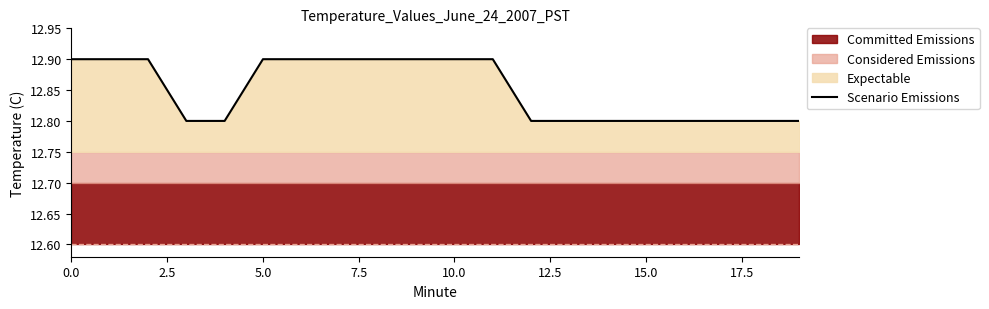

Reading left to right, extract all data points from this chart.

12.9	12.9	12.9	12.8	12.8	12.9	12.9	12.9	12.9	12.9	12.9	12.9	12.8	12.8	12.8	12.8	12.8	12.8	12.8	12.8